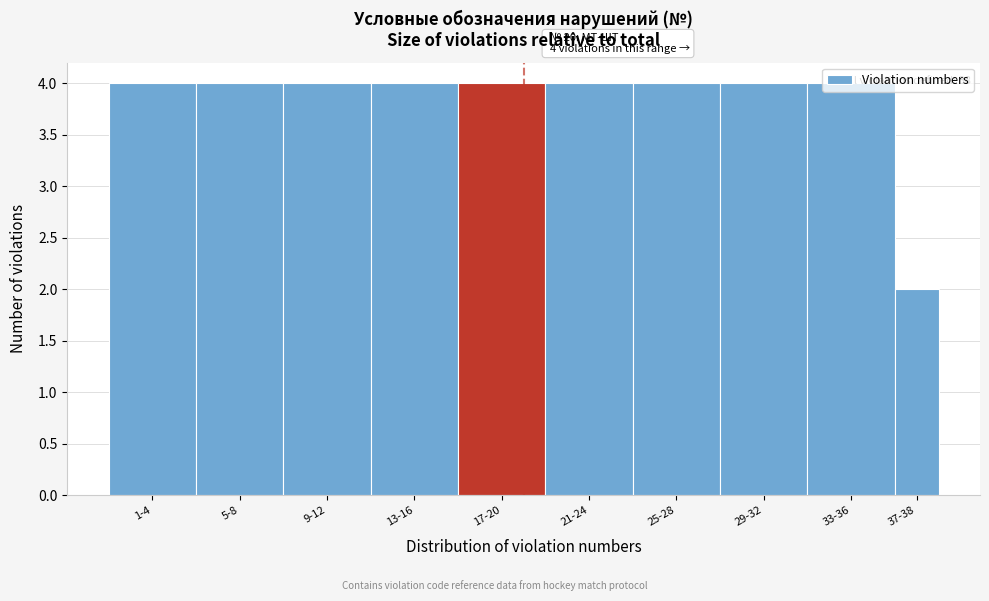

The chart shows a value of 4 at 17-20. True or false?

True